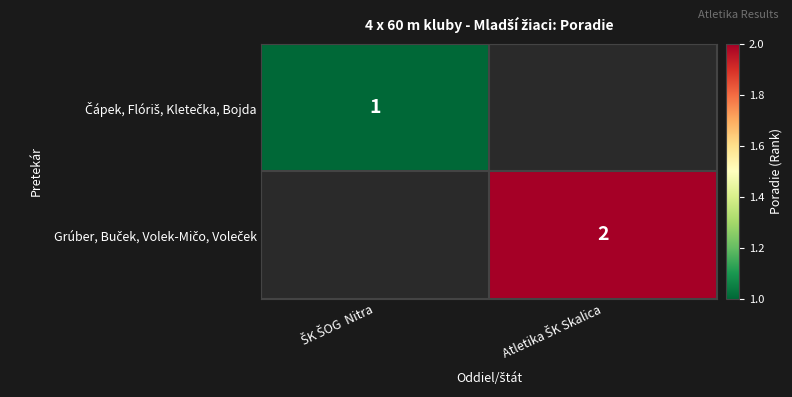

Which label corresponds to the largest value in the chart?

Atletika ŠK Skalica